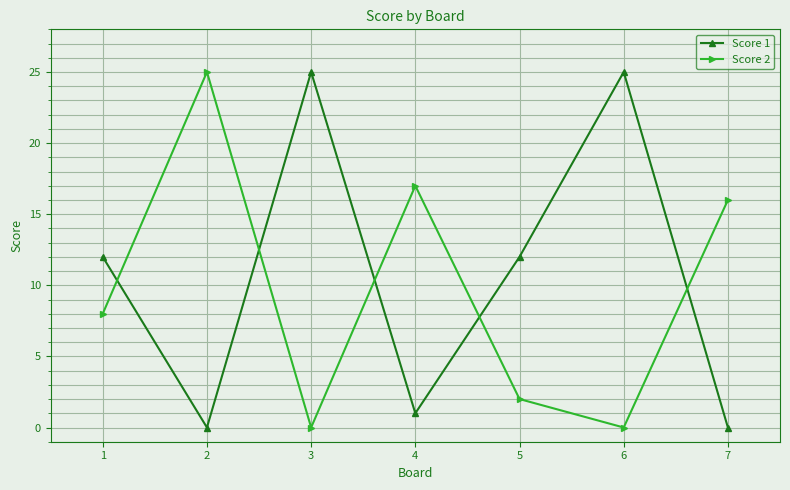

At how many categories does at least one series exceed 14?

5